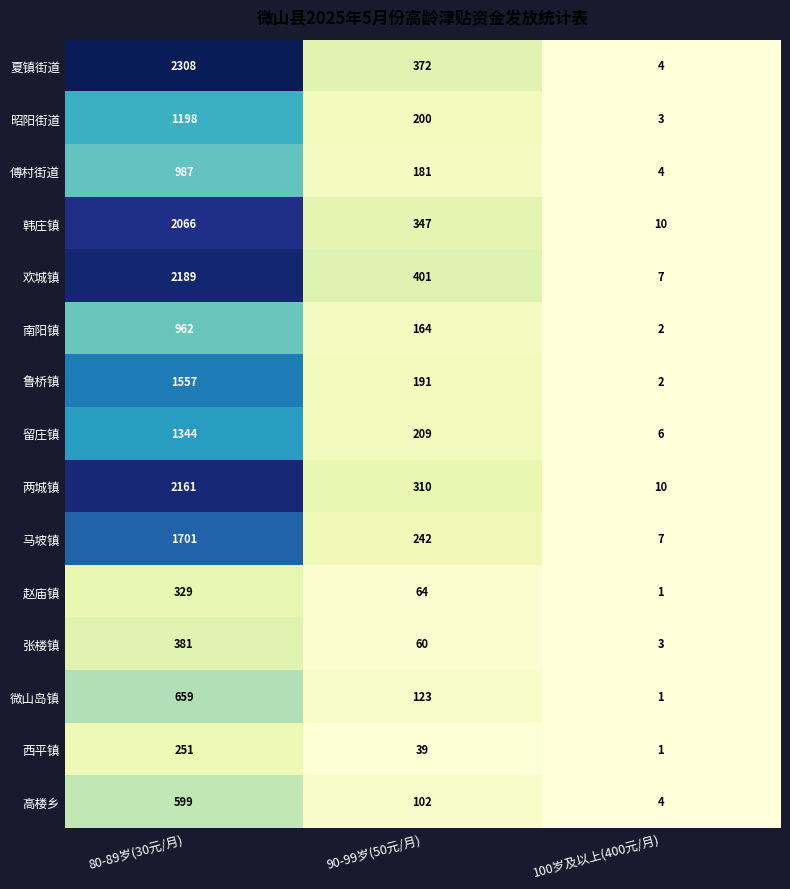

The 昭阳街道 series shows 3 at 100岁及以上(400元/月). True or false?

True